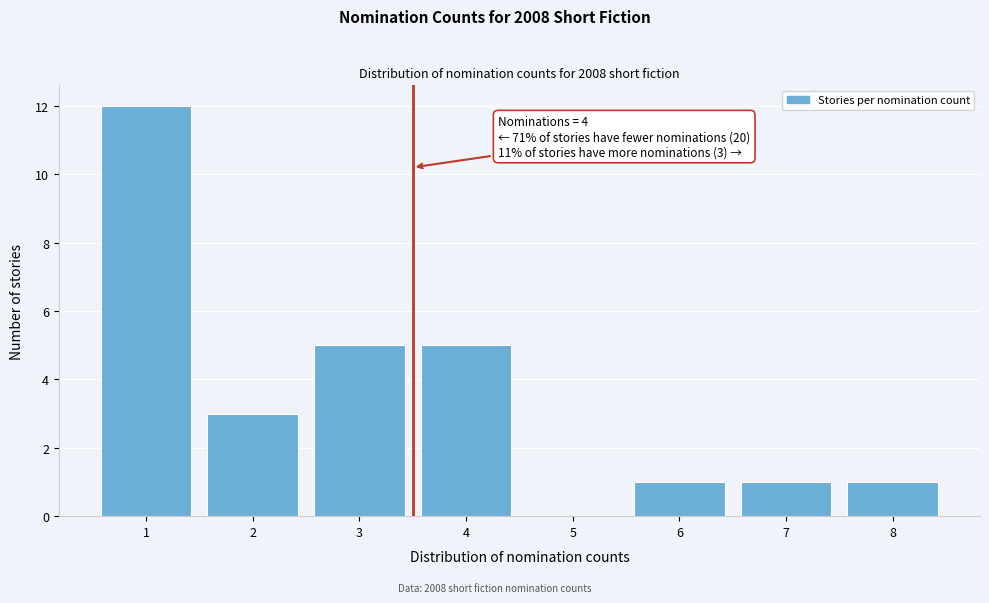

Reading right to left, extract all data points from this chart.

8=1	7=1	6=1	5=0	4=5	3=5	2=3	1=12